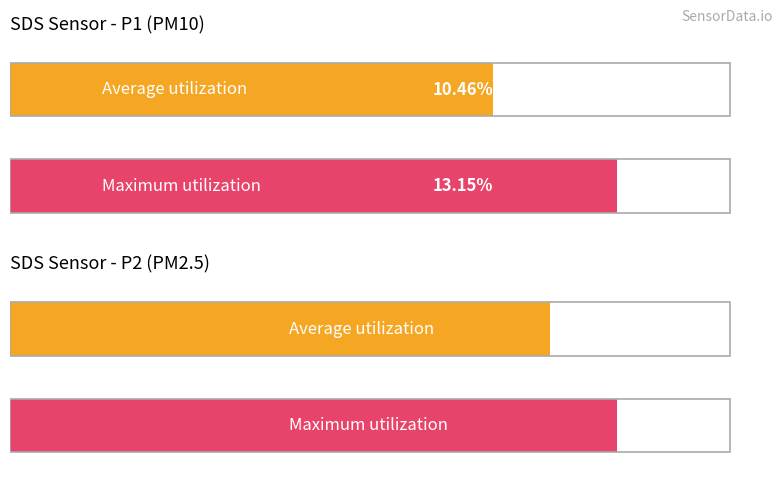

The SDS_P2 series shows 2.4 at 00:16. True or false?

False